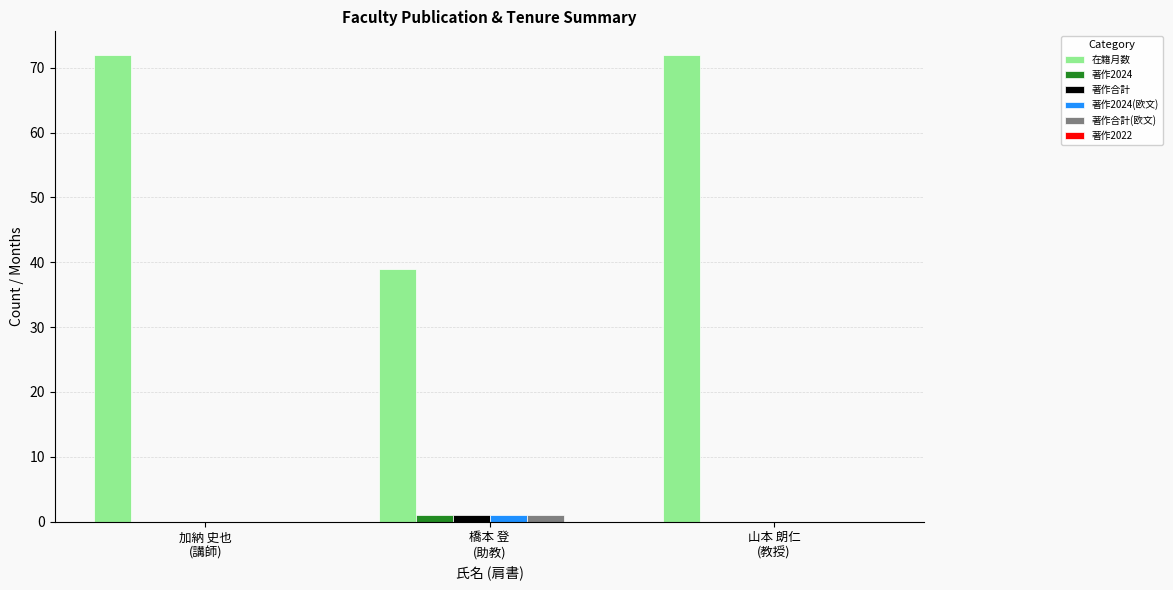

What is the sum of all 在籍月数 values?

183